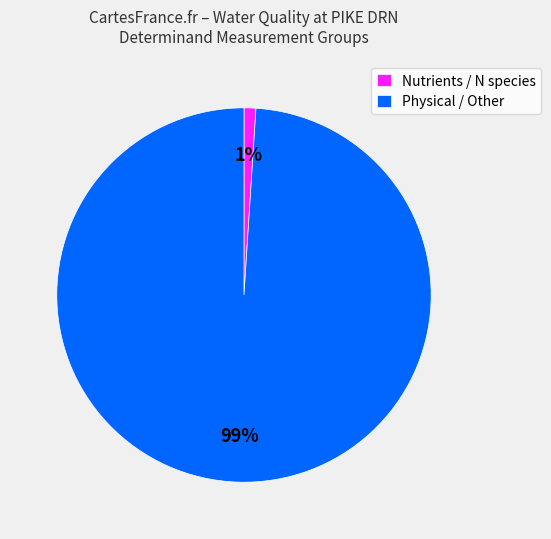

How many segments does this pie chart have?

2